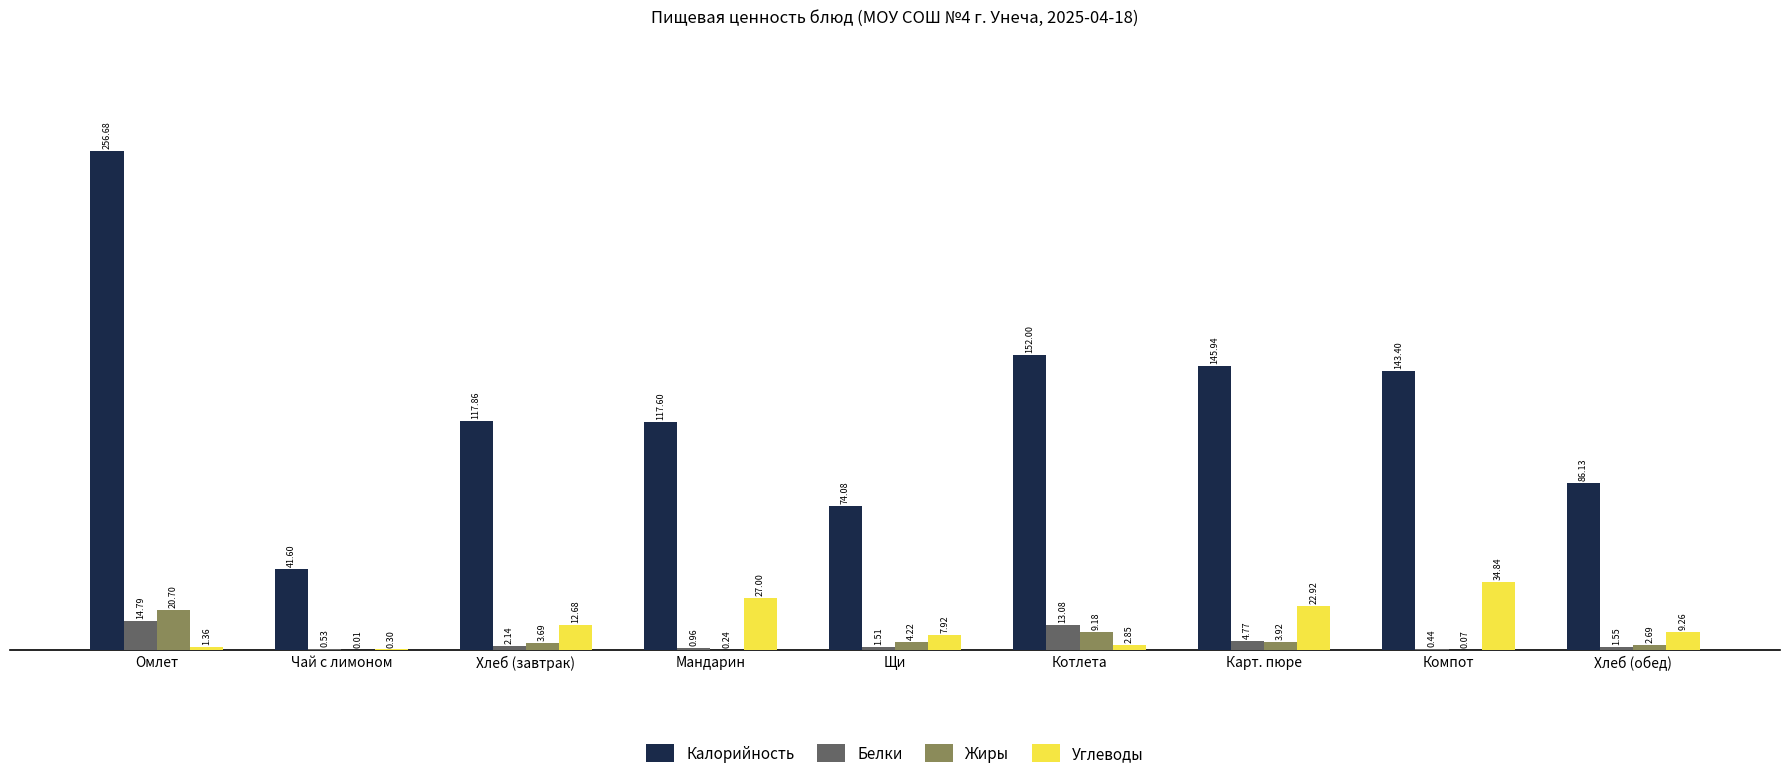

Between Котлета and Карт. пюре, which series saw the biggest shift?

Углеводы